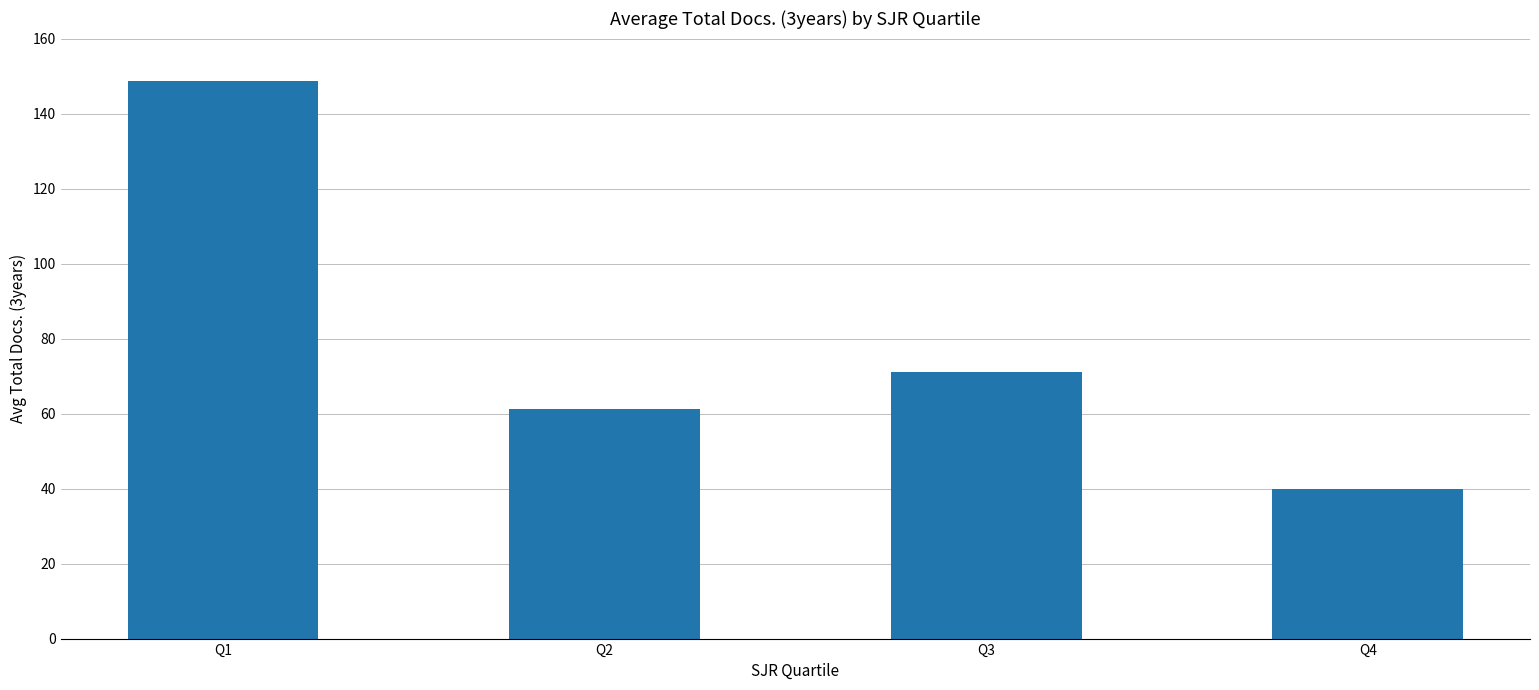

What is the change in value from Q1 to Q3?

-77.5